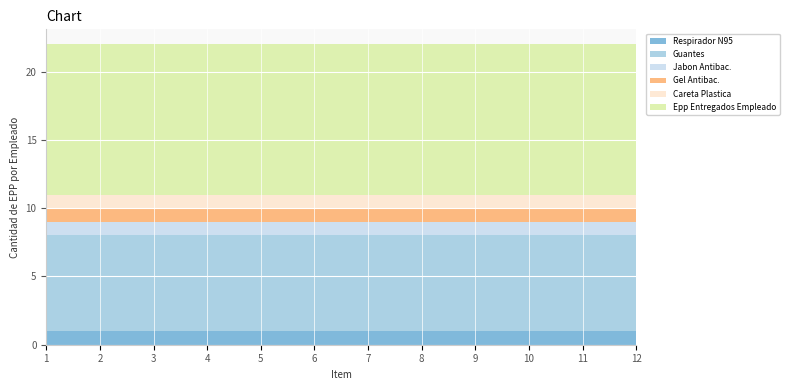

Reading left to right, list all the values displayed in this chart.

Respirador N95: 1	1	1	1	1	1	1	1	1	1	1	1
Guantes: 7	7	7	7	7	7	7	7	7	7	7	7
Jabon Antibac.: 1	1	1	1	1	1	1	1	1	1	1	1
Gel Antibac.: 1	1	1	1	1	1	1	1	1	1	1	1
Careta Plastica: 1	1	1	1	1	1	1	1	1	1	1	1
Epp Entregados Empleado: 11	11	11	11	11	11	11	11	11	11	11	11